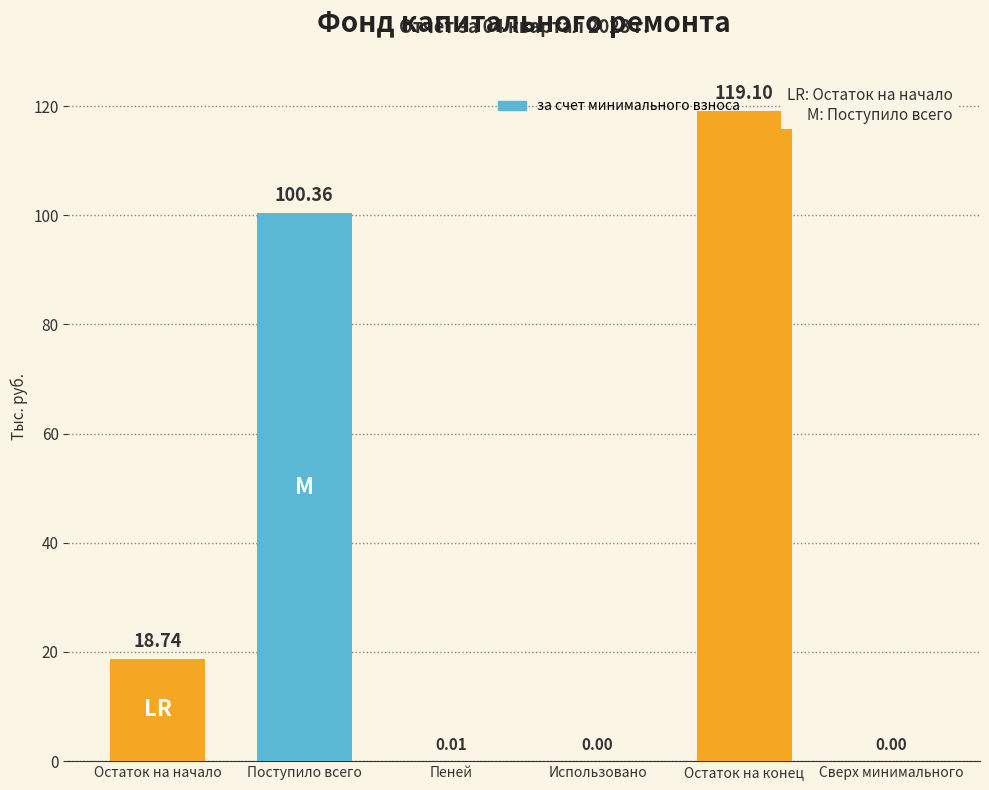

What is the sum of all values?

238.2